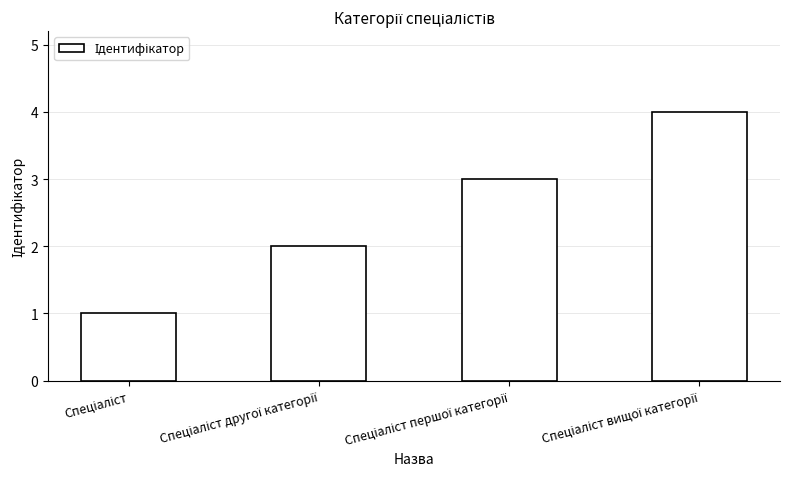

Reading right to left, transcribe all the data shown in this chart.

4	3	2	1